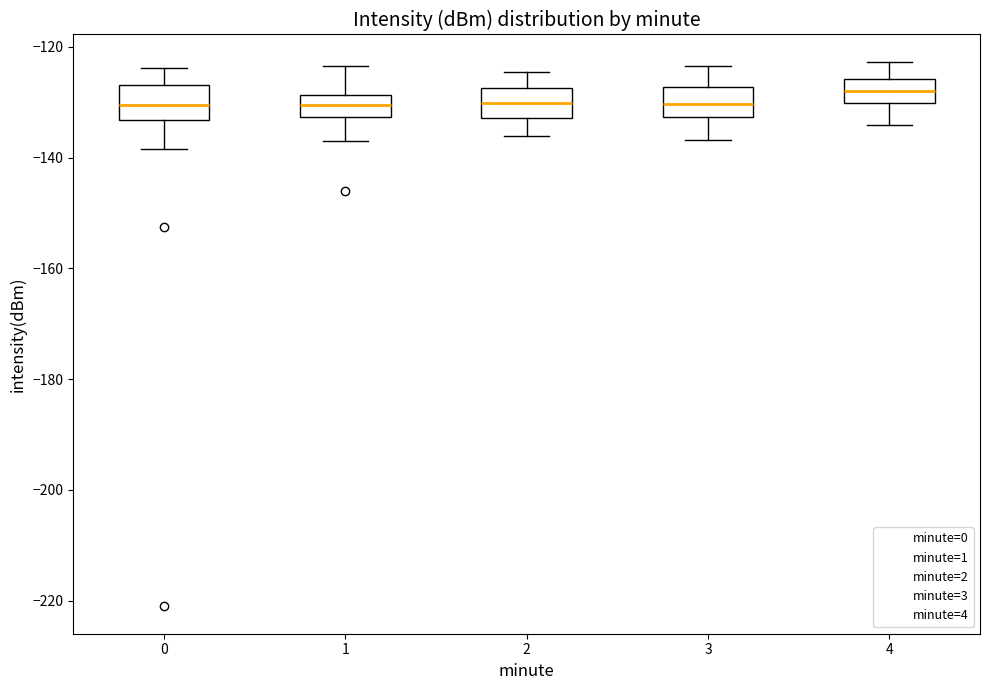

Reading left to right, transcribe this box plot: for each box, give where its median line is, the range the box spans, and where its two whiskers end, as read against the y-axis. The values are not printed on the chart, so give them approximately, as read against the axis.

0: median -130, box -134 to -126, whiskers -138 to -124
1: median -130, box -132 to -128, whiskers -138 to -124
2: median -130, box -132 to -128, whiskers -136 to -124
3: median -130, box -132 to -128, whiskers -136 to -124
4: median -128, box -130 to -126, whiskers -134 to -122